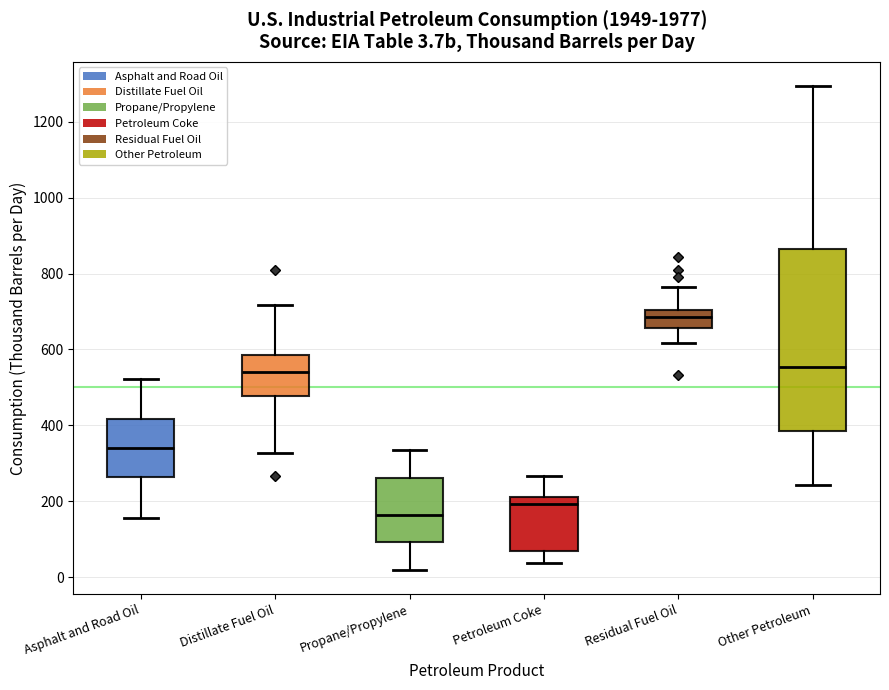

Comparing the boxes themselves (not the whiskers), which one is the tallest?

Other Petroleum